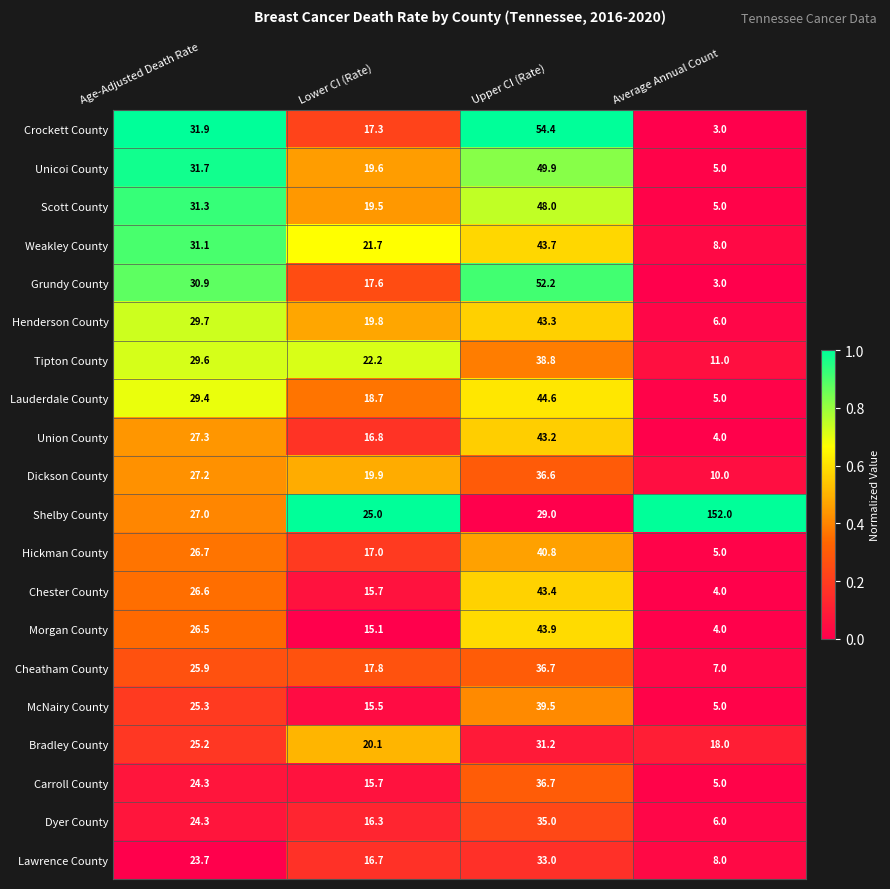

How many distinct data groups are displayed?

20